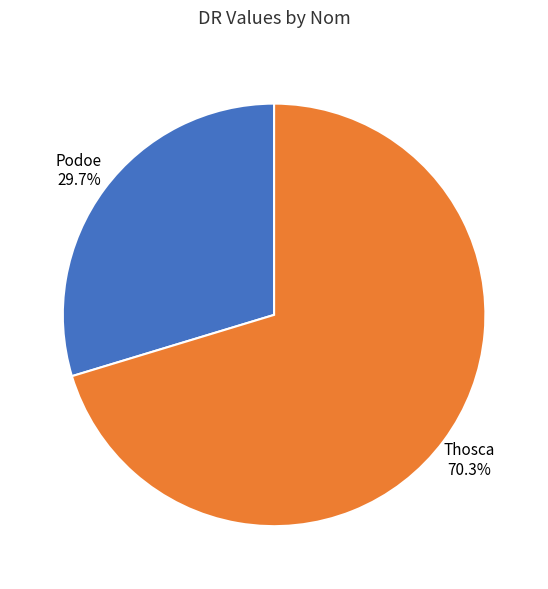

What percentage do Thosca and Podoe together represent?

100.0%